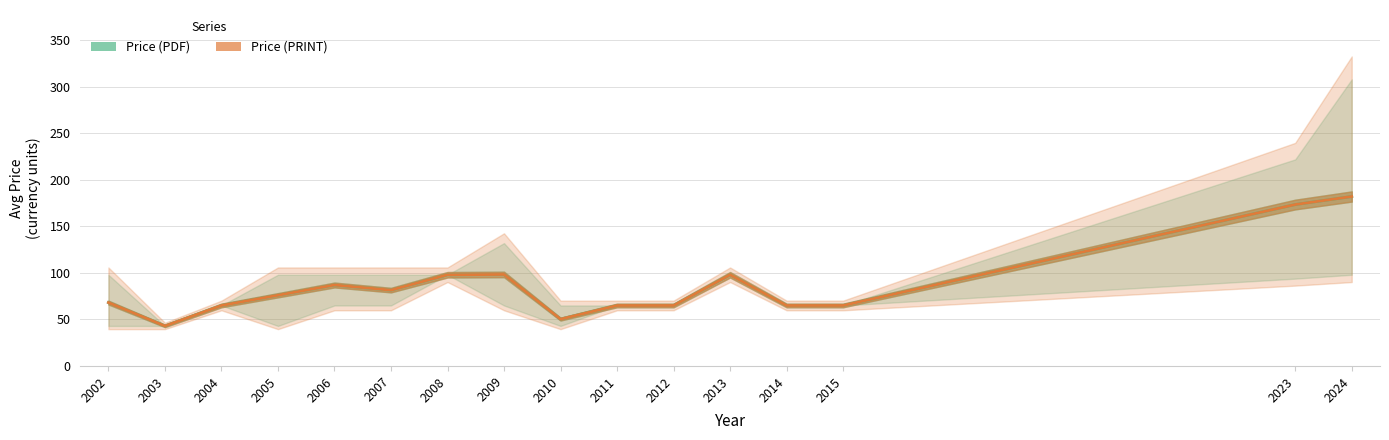

The value of Price (PDF) at 2015 is 65.0. True or false?

True